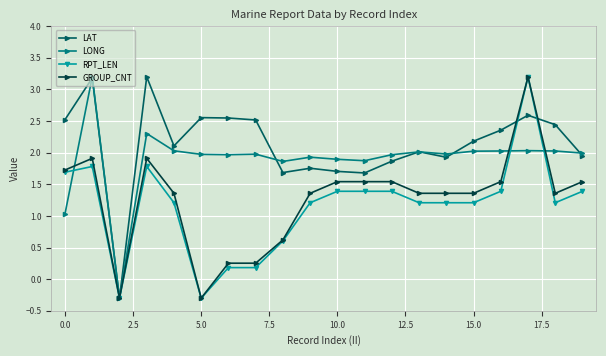

Which series has the largest total across all categories?

LAT